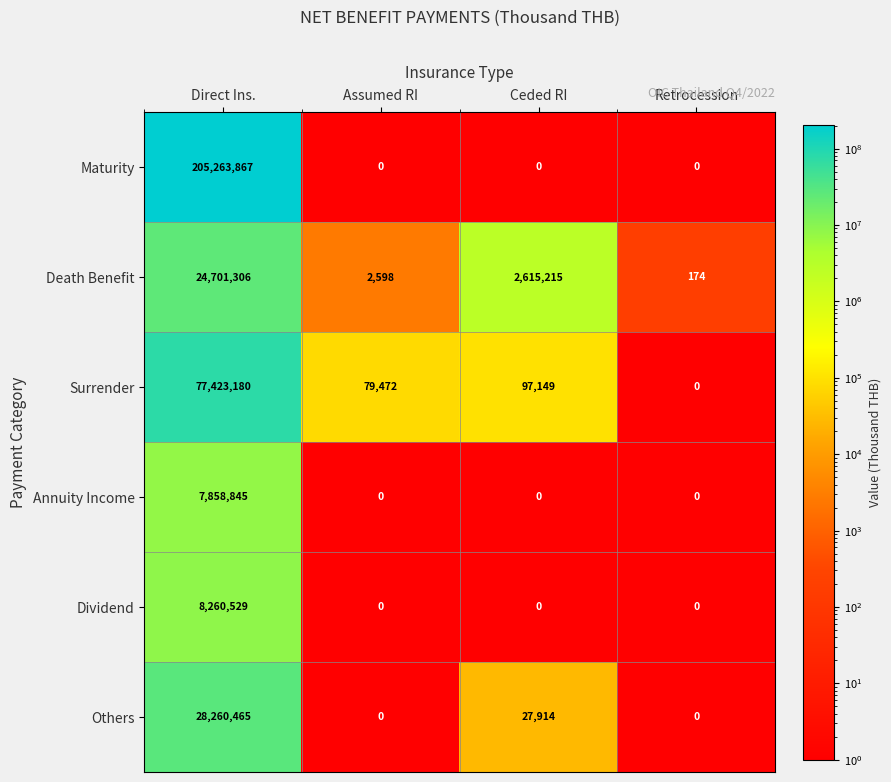

Is it true that Others equals 28260465 at Direct Ins.?

True